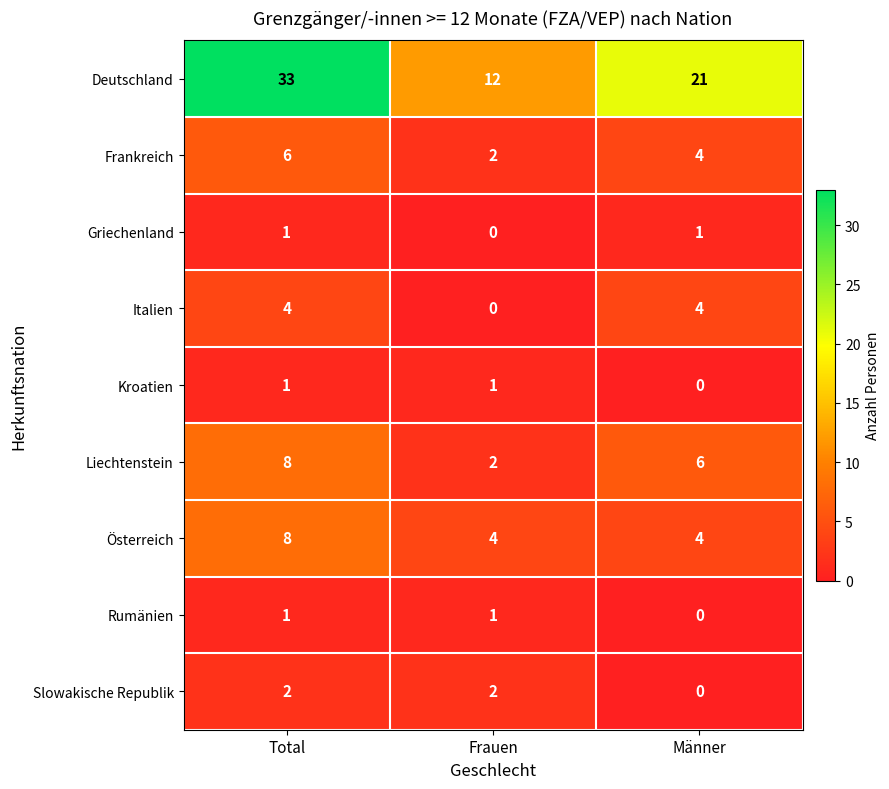

What is the difference between the highest and lowest values at Frauen?

12